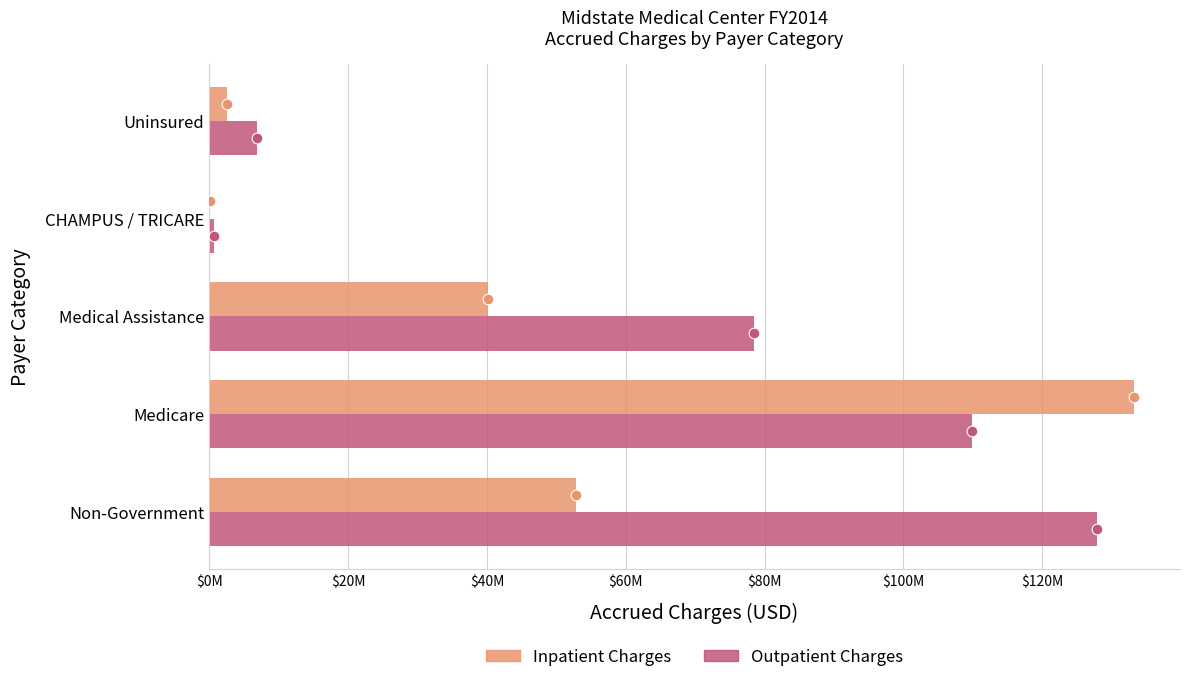

Which series reaches the minimum Y coordinate?

Inpatient Charges